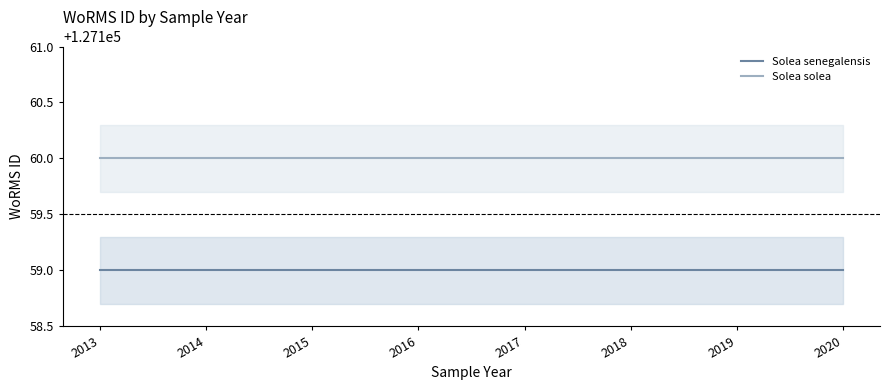

True or false: Solea senegalensis has more than 1 interior local peaks.

False